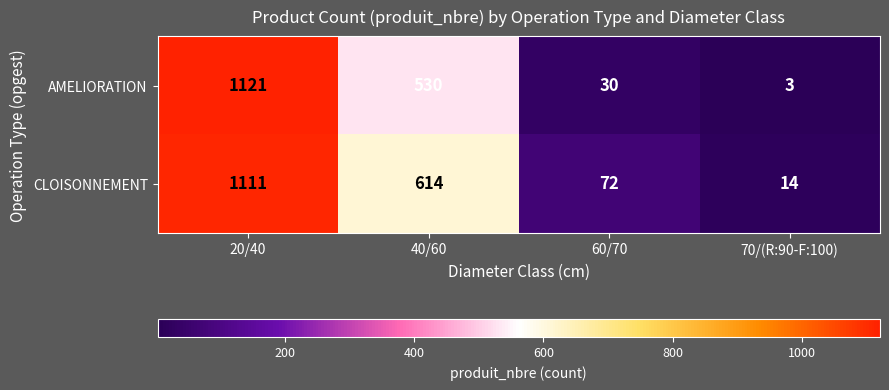

True or false: CLOISONNEMENT has a value of 72 at 60/70.

True